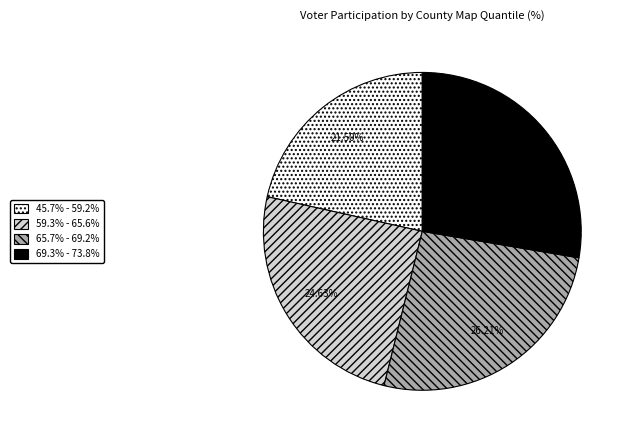

What is the largest slice in the pie chart?

69.3% - 73.8%